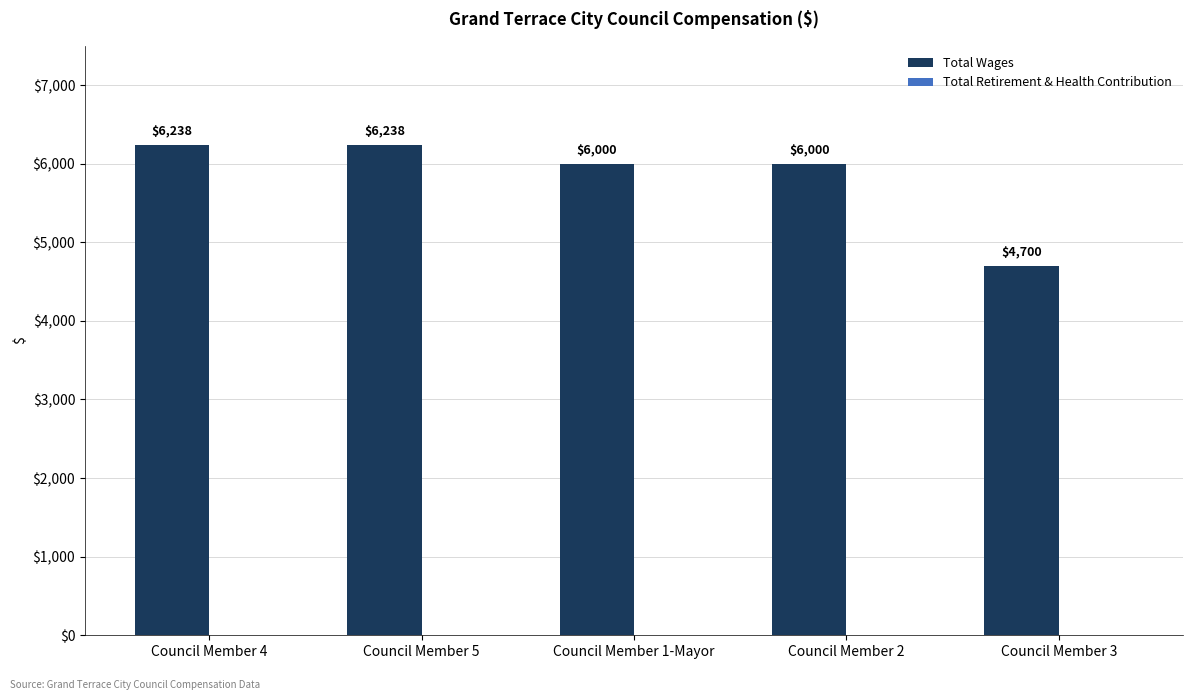

Is it true that the value at Council Member 3 is 4700?

True